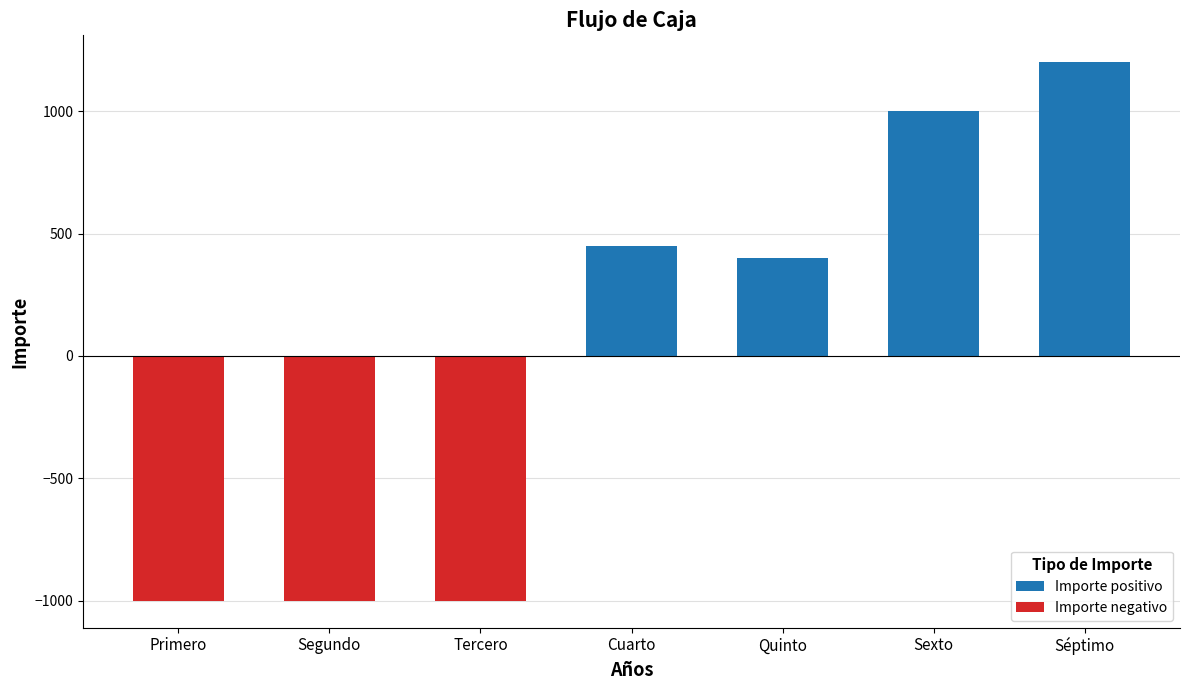

What is the sum of the Importe positivo values at Quinto and Primero?

400